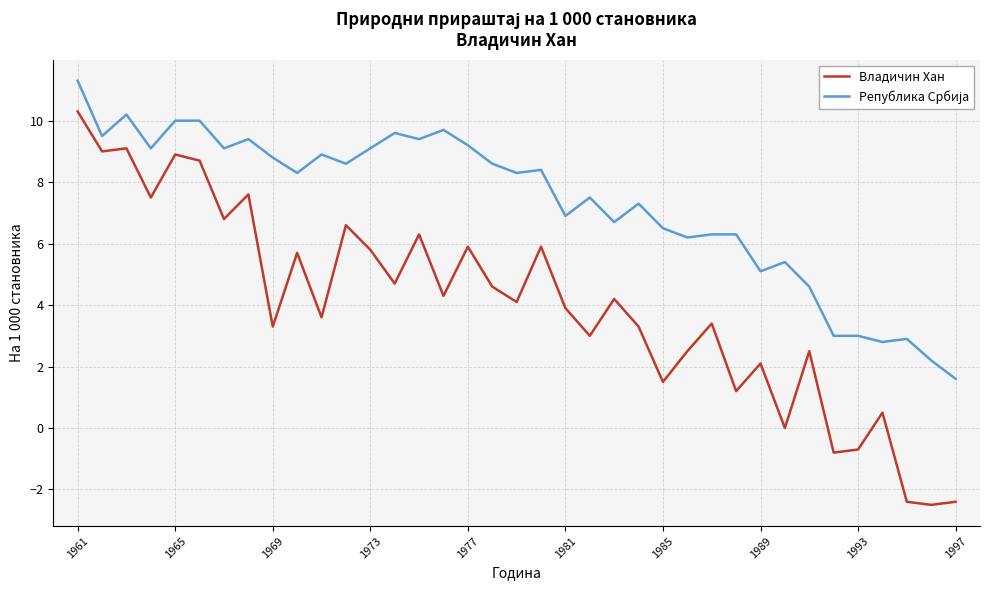

Which series has the widest spread of values?

Владичин Хан